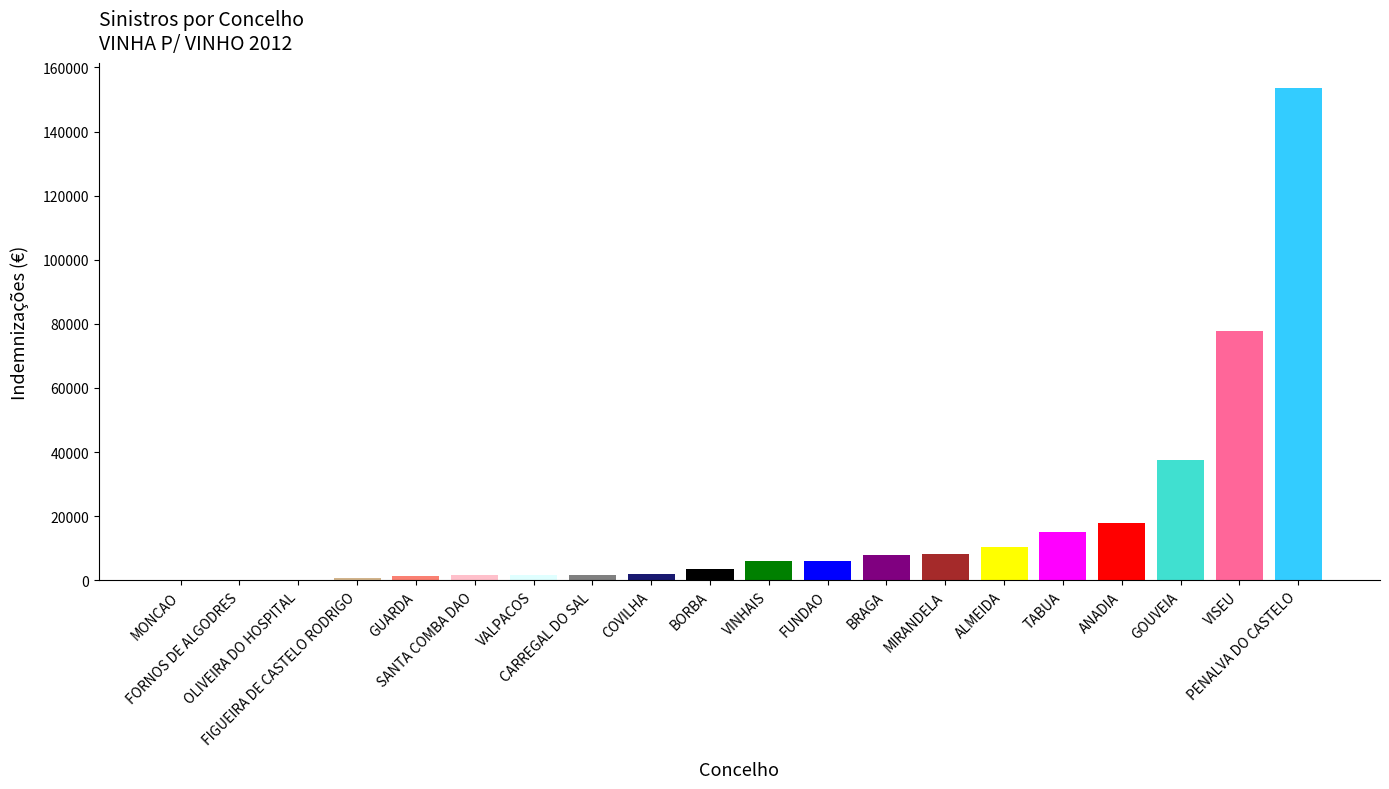

What is the greatest value displayed?

153668.0